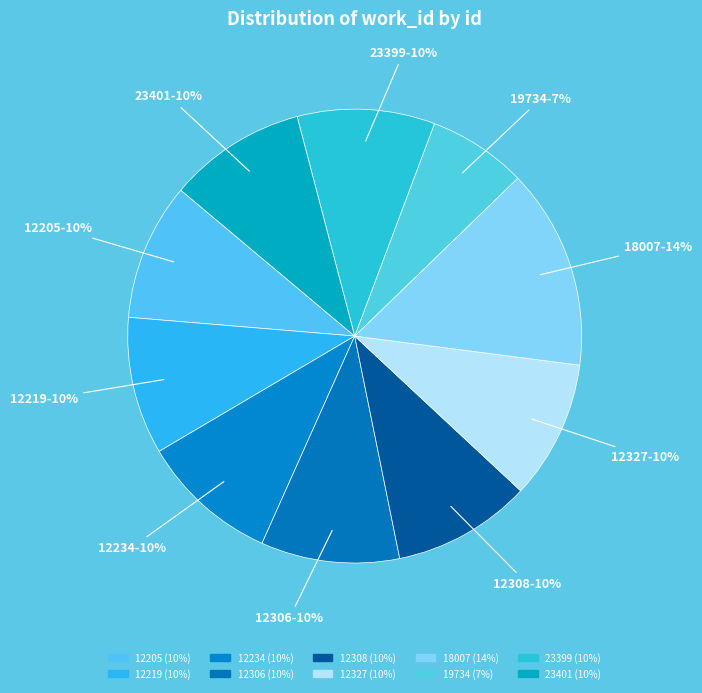

How many segments does this pie chart have?

10